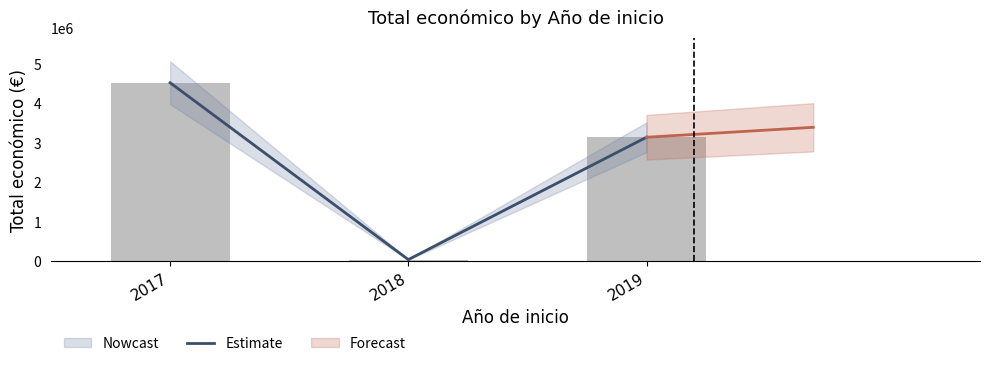

Rank the categories by value from highest to lowest.

2017, 2019, 2018